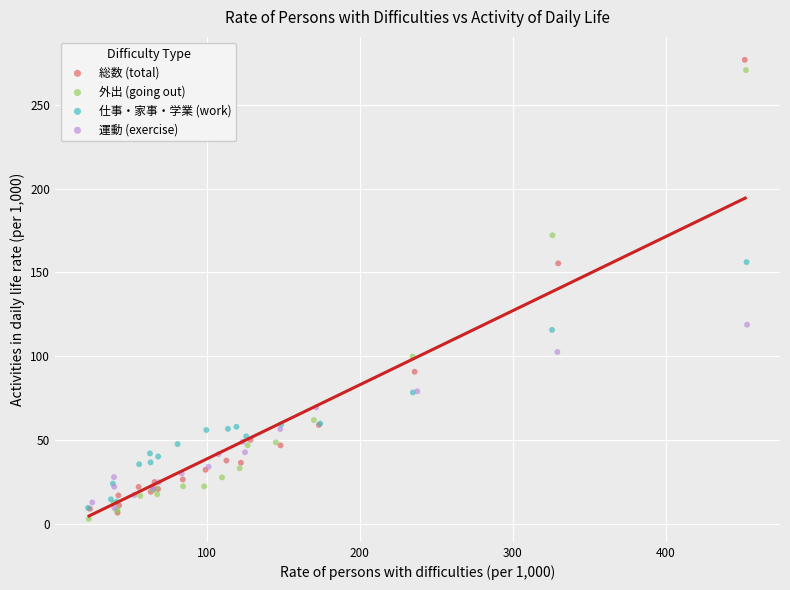

Which series reaches the maximum Y coordinate?

総数 (total)